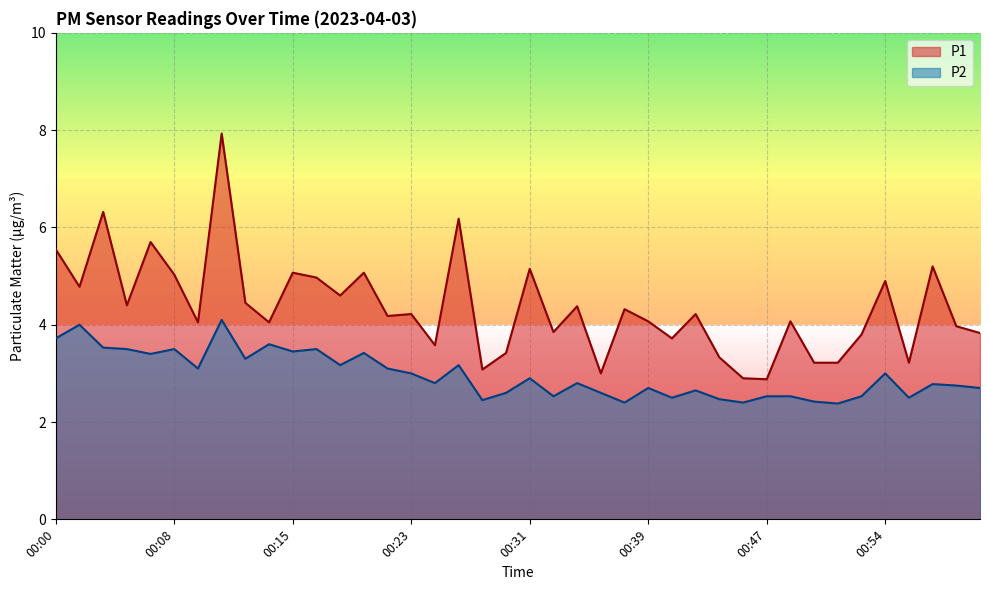

At which category does the chart reach its peak across all series?

00:11